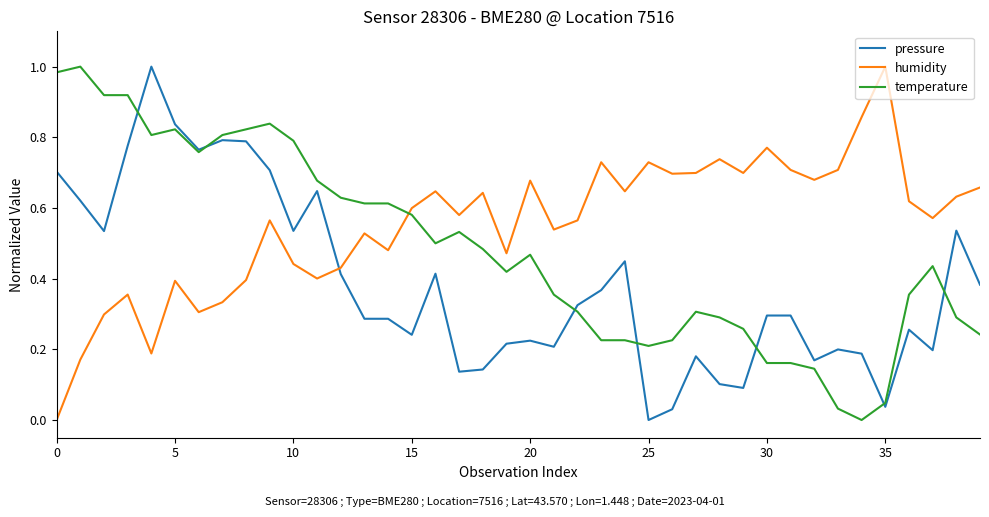

How many intersections are there between humidity and temperature?

1